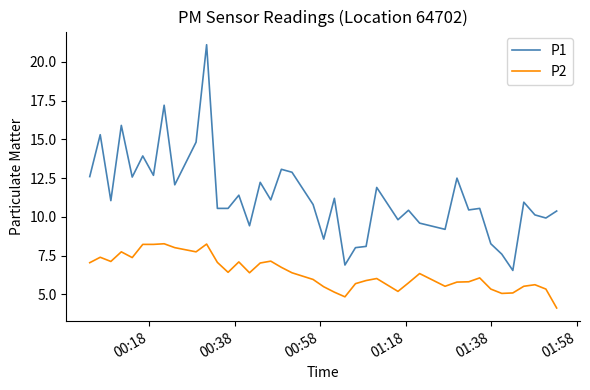

What are all the series names shown in the legend?

P1, P2